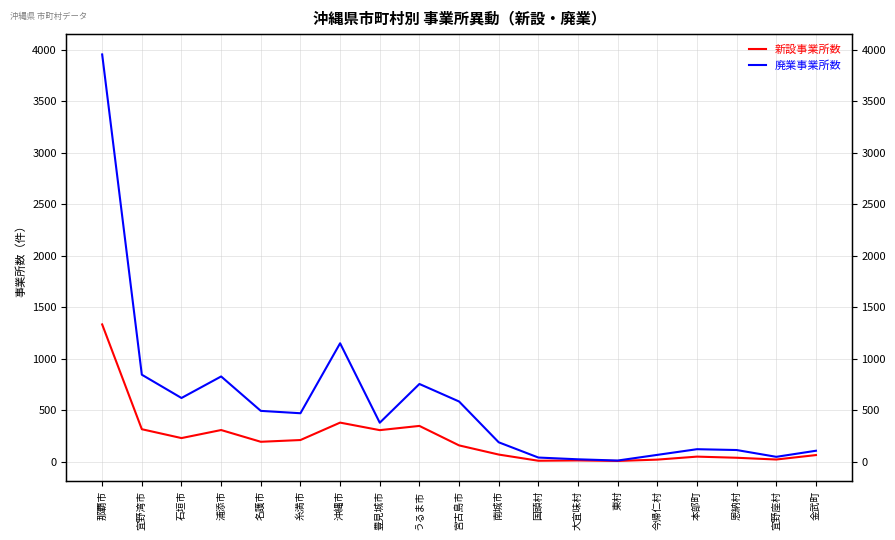

At which category does 新設事業所数 reach its first local peak?

浦添市